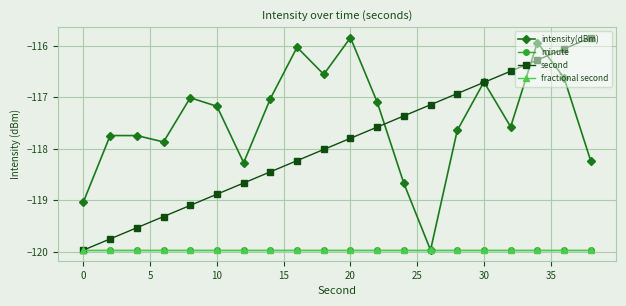

Which series has the largest total across all categories?

intensity(dBm)